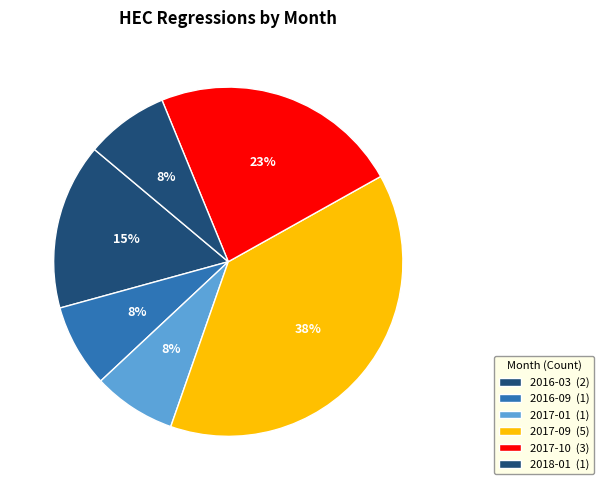

Does any single category account for the majority?

No